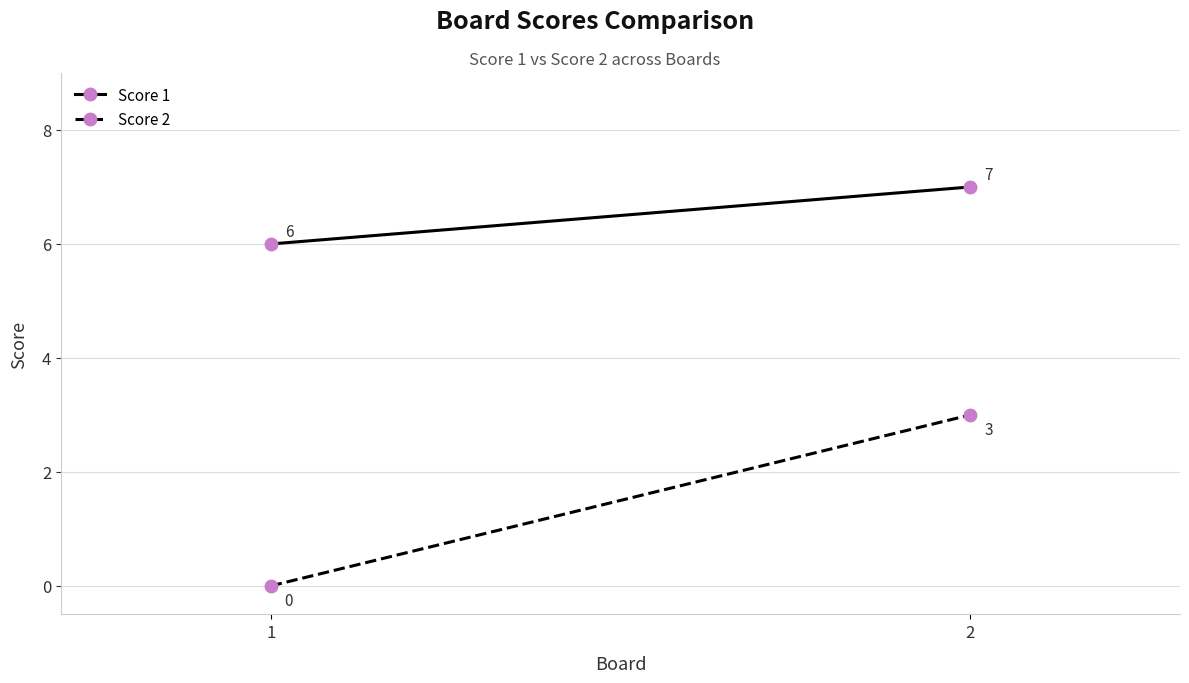

List the series in order of their peak value, lowest first.

Score 2, Score 1